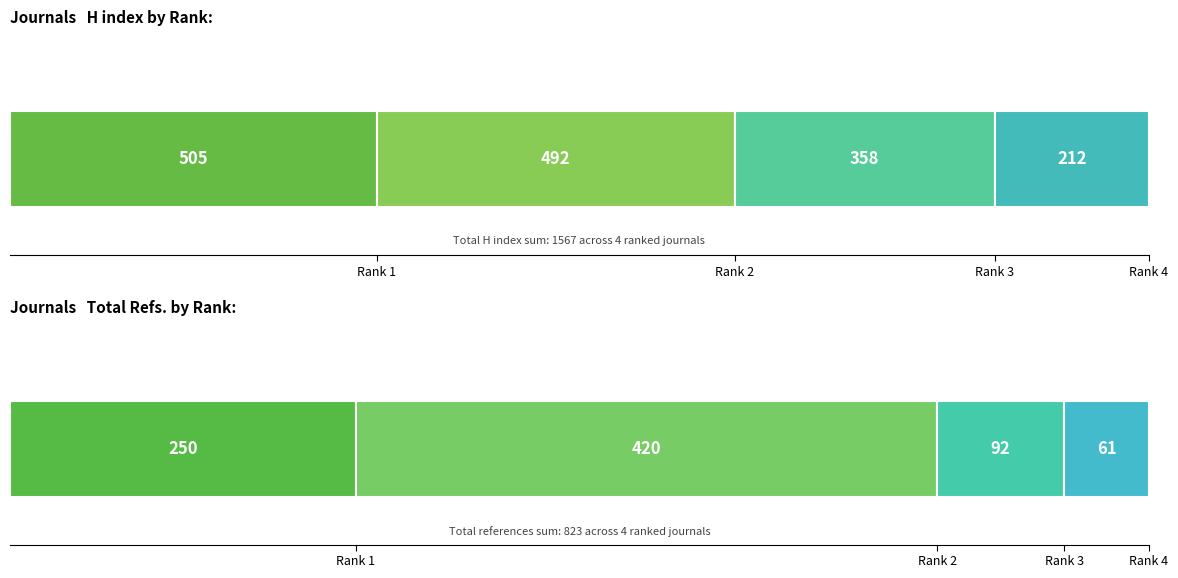

Which series changed the most between Rank 1 and Rank 3?

Total Refs.